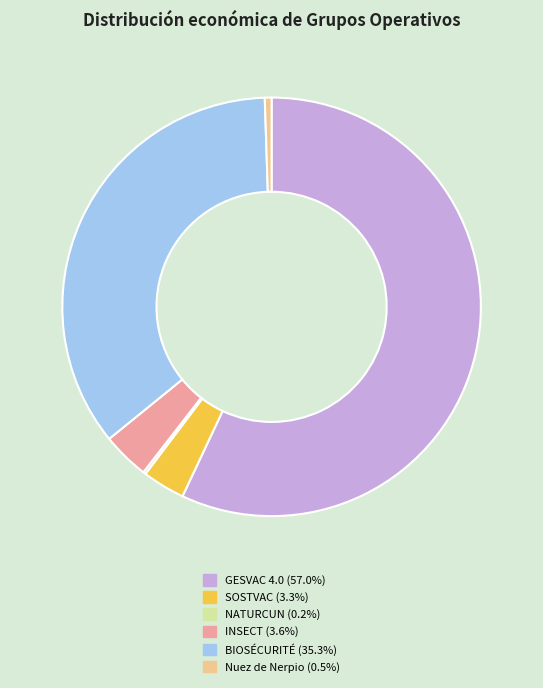

Does GESVAC 4.0 represent more than half of the total?

Yes